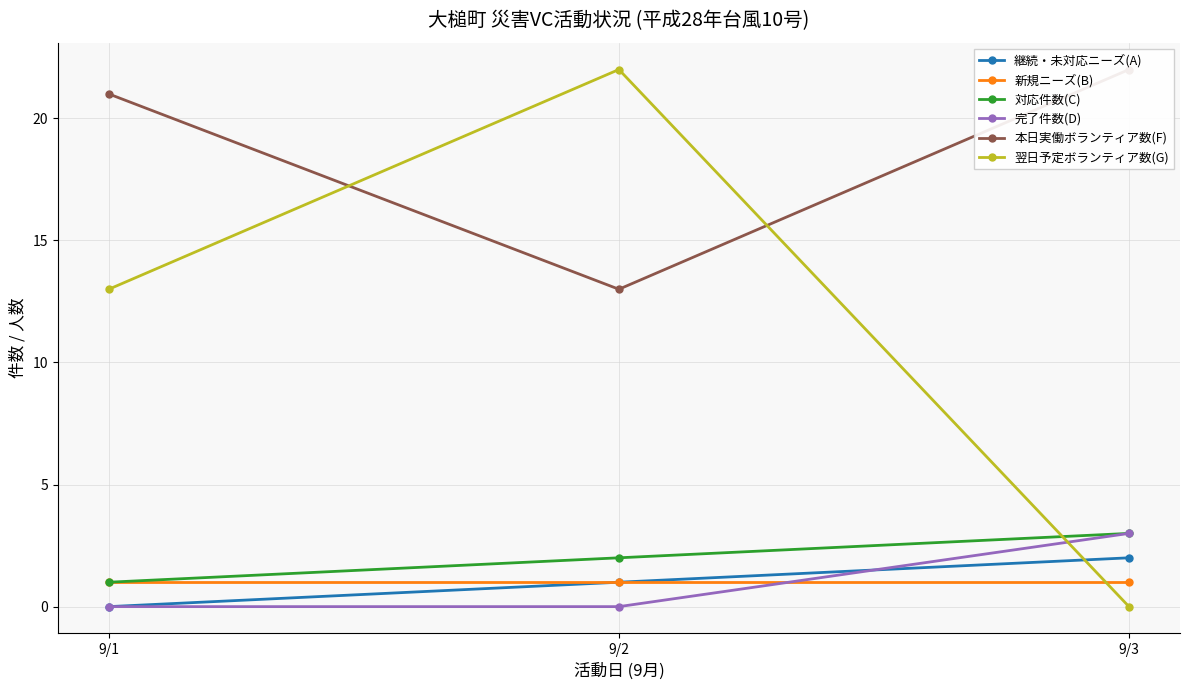

What is the sum of the 継続・未対応ニーズ(A) values at 9/3 and 9/2?

3